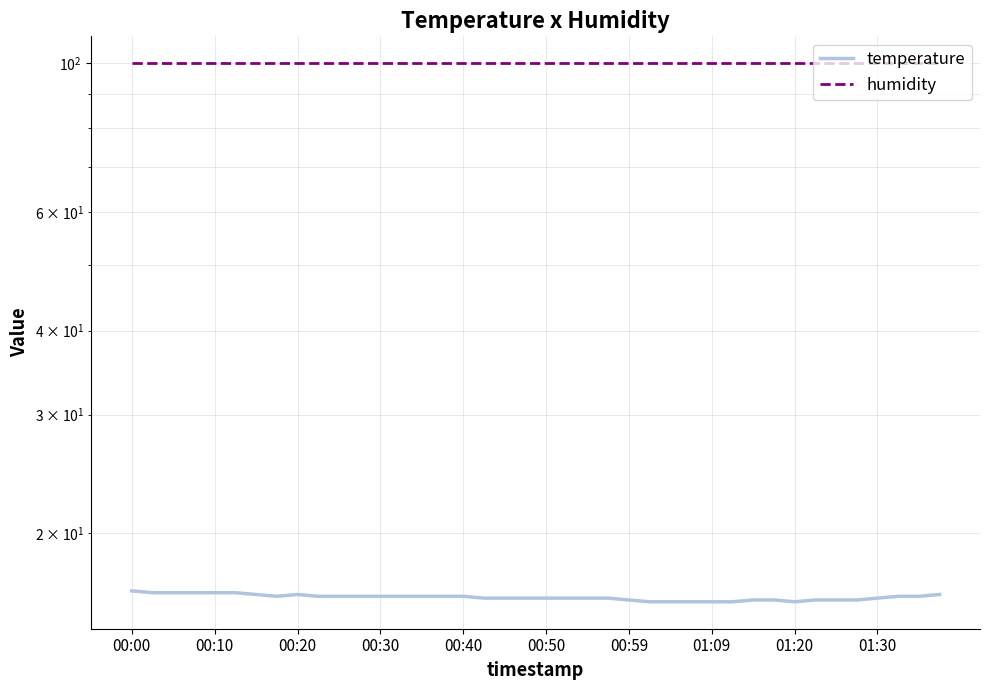

Does the chart display data point markers on the line(s)?

No